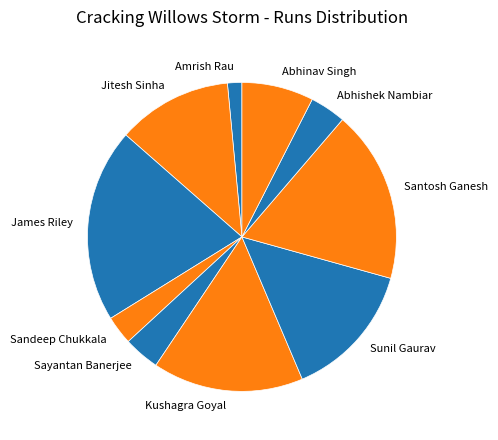

Is there any slice that represents more than half of the pie?

No